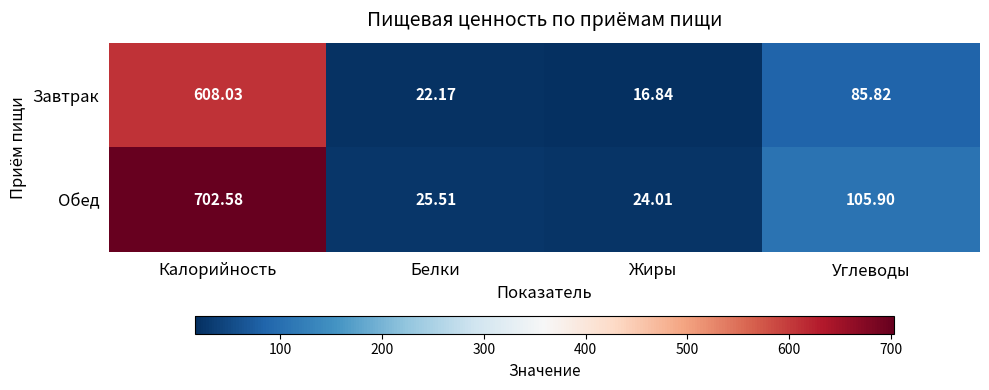

Which category has the highest value in the Завтрак series?

Калорийность